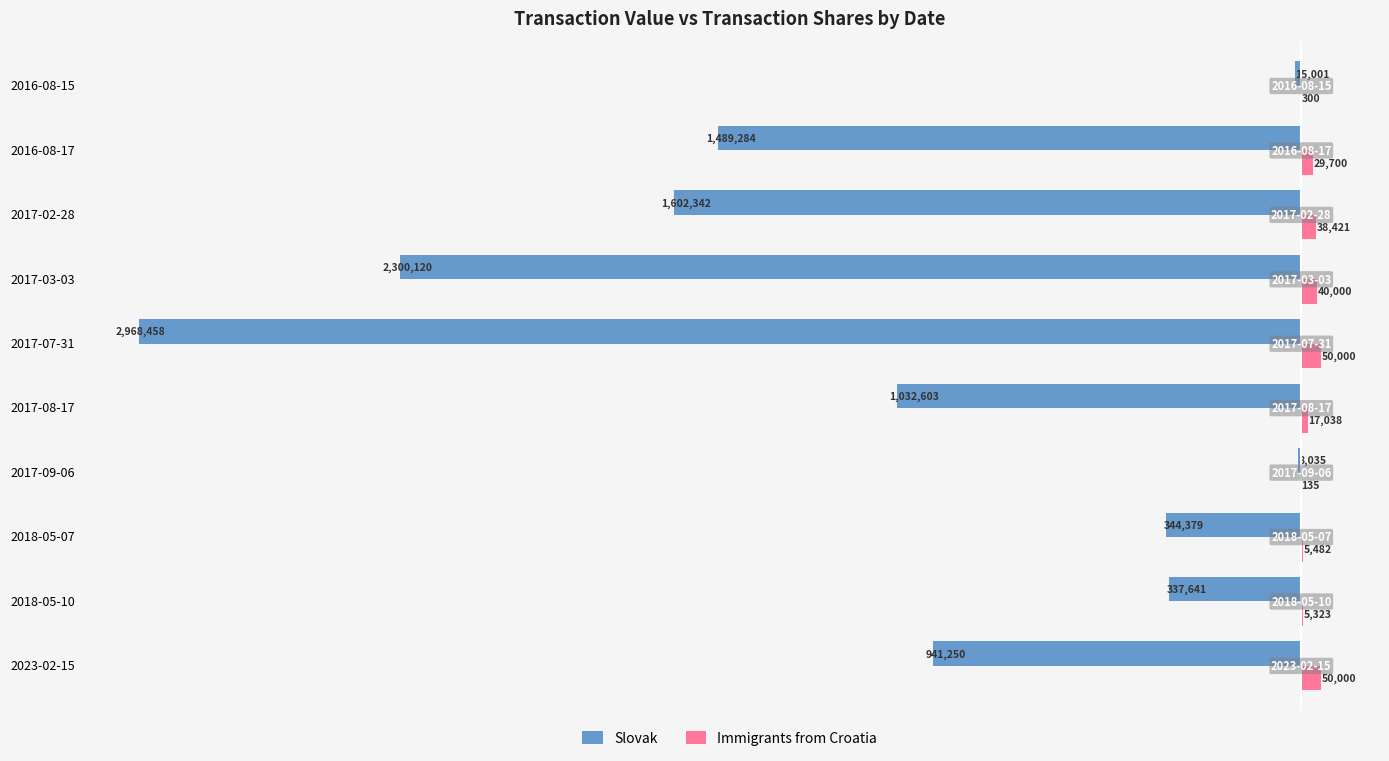

Which category has the highest value in the Slovak series?

2017-09-06